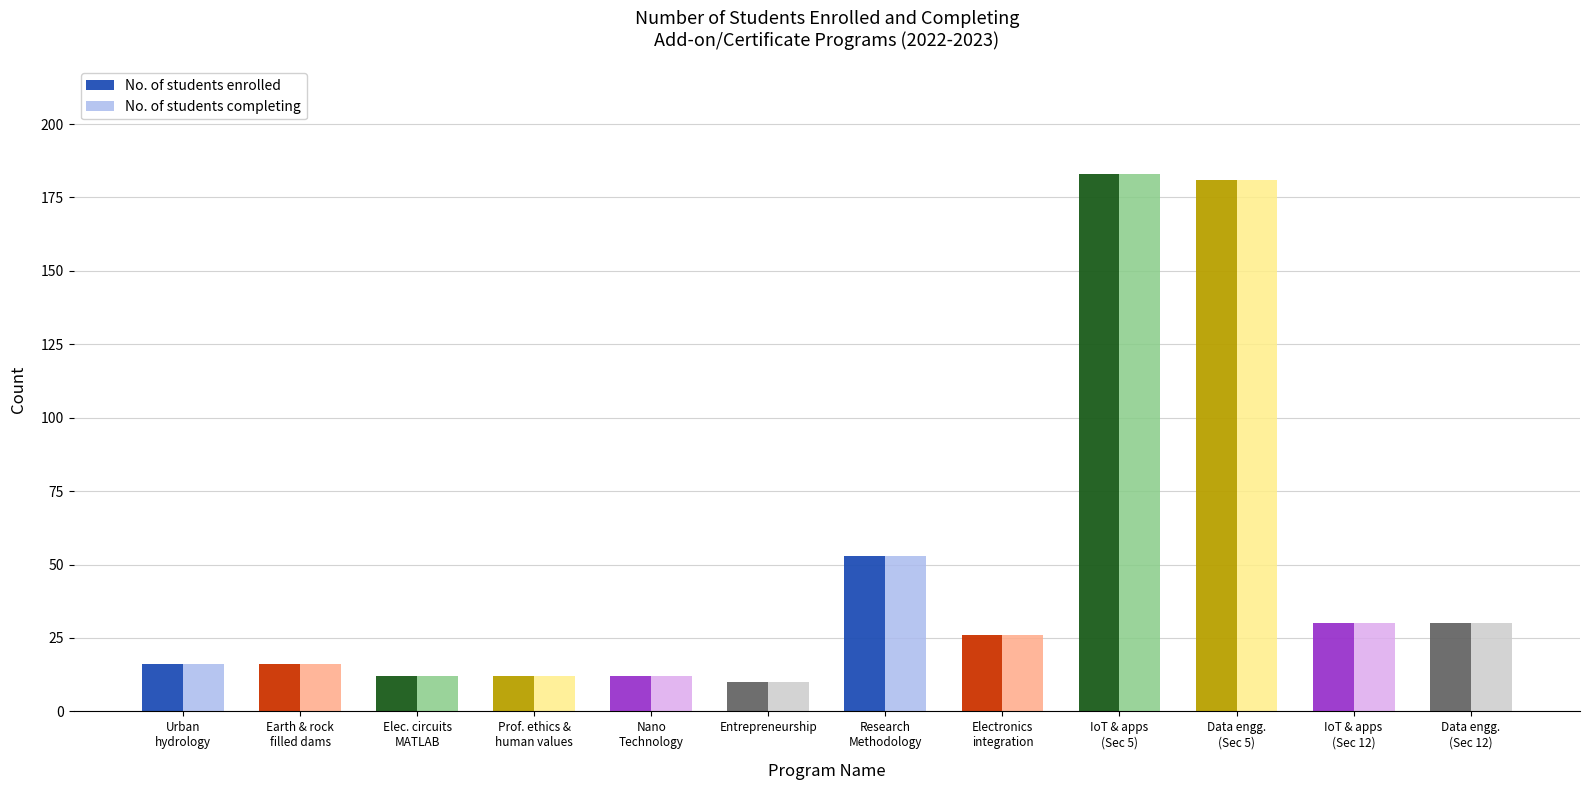

The value of No. of students completing at Urban
hydrology is 16. True or false?

True